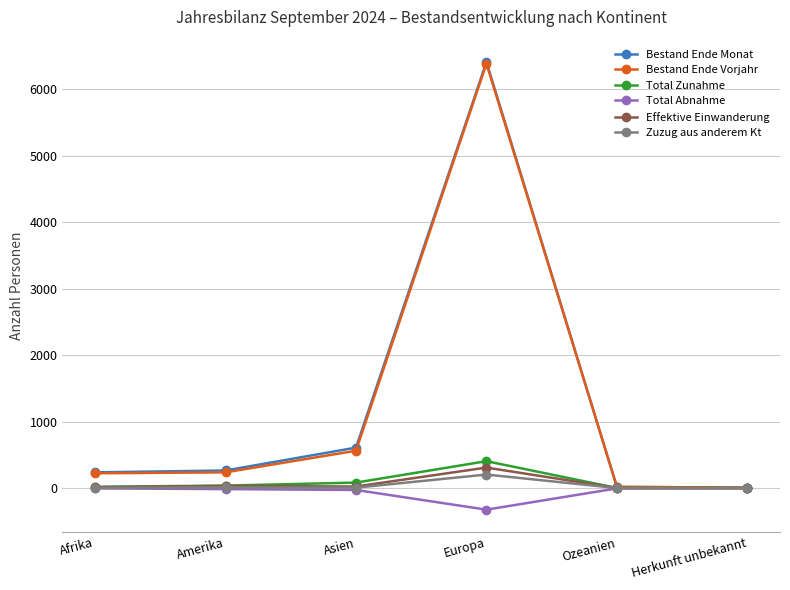

Which label corresponds to the smallest value in the chart?

Europa